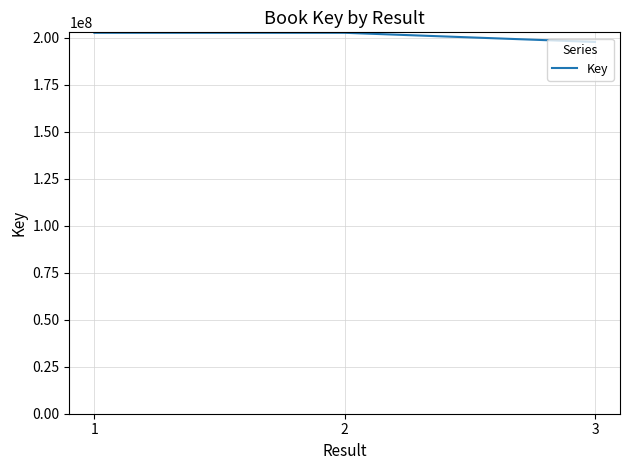

Which label corresponds to the smallest value in the chart?

3